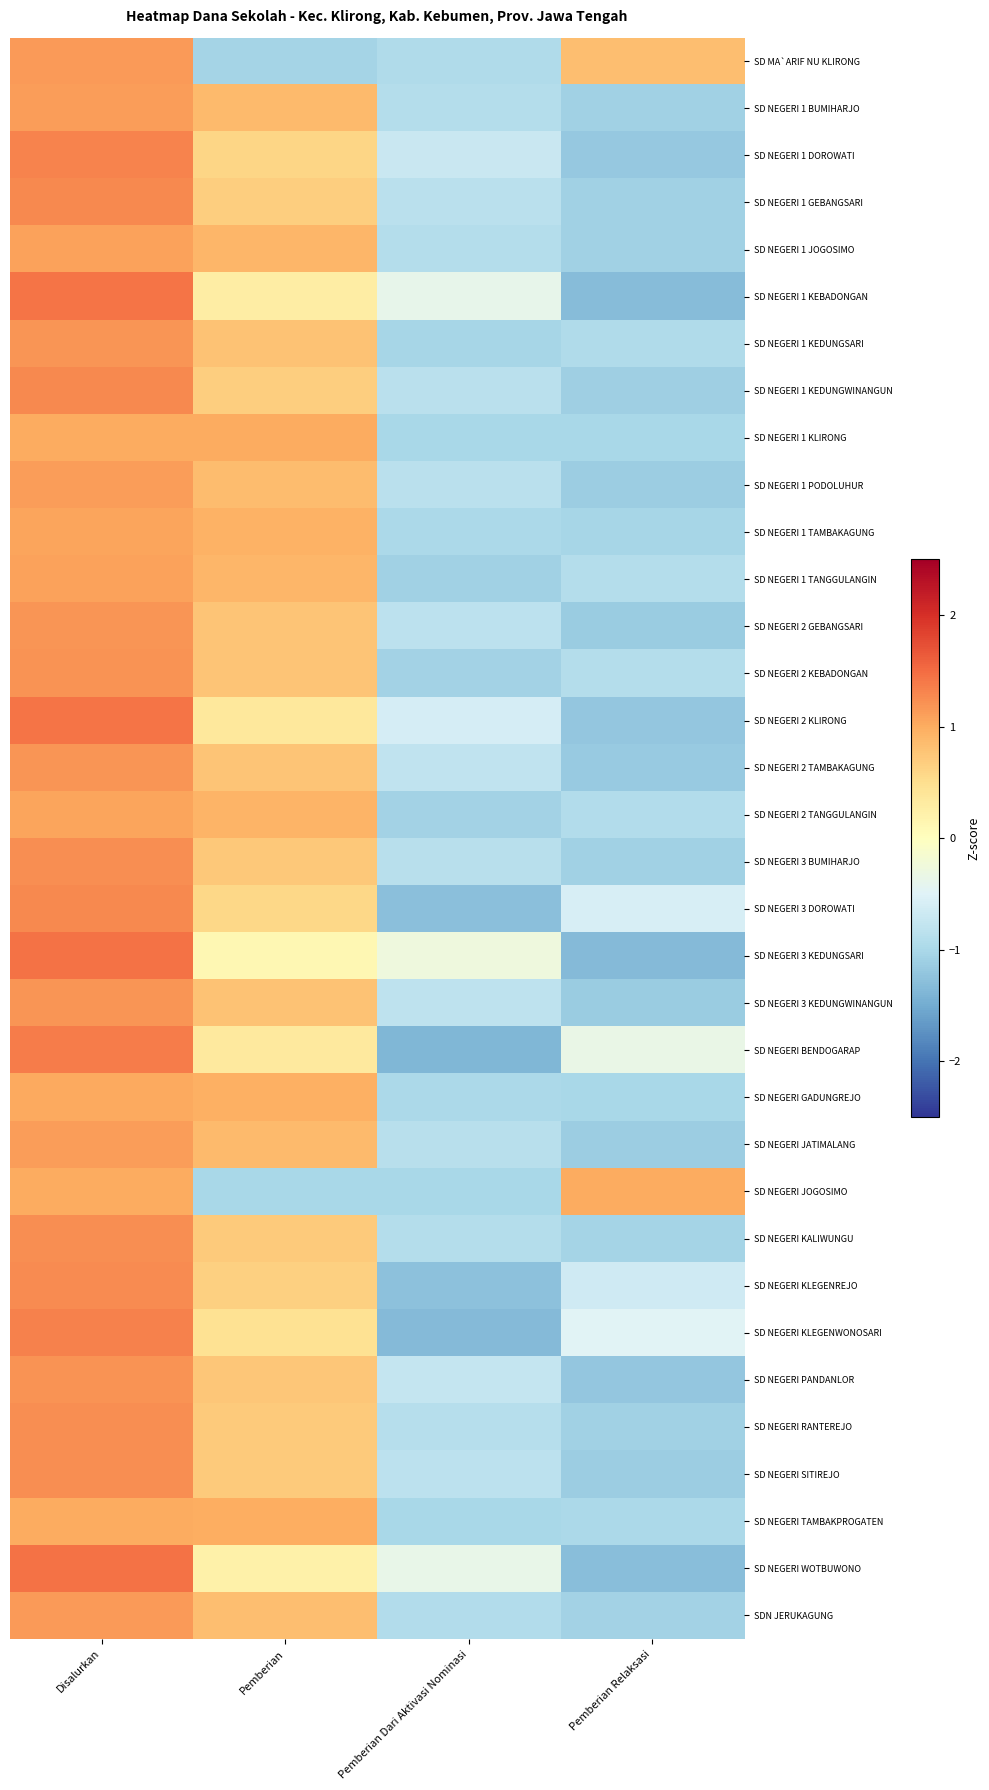

What is the greatest value displayed?

1.5